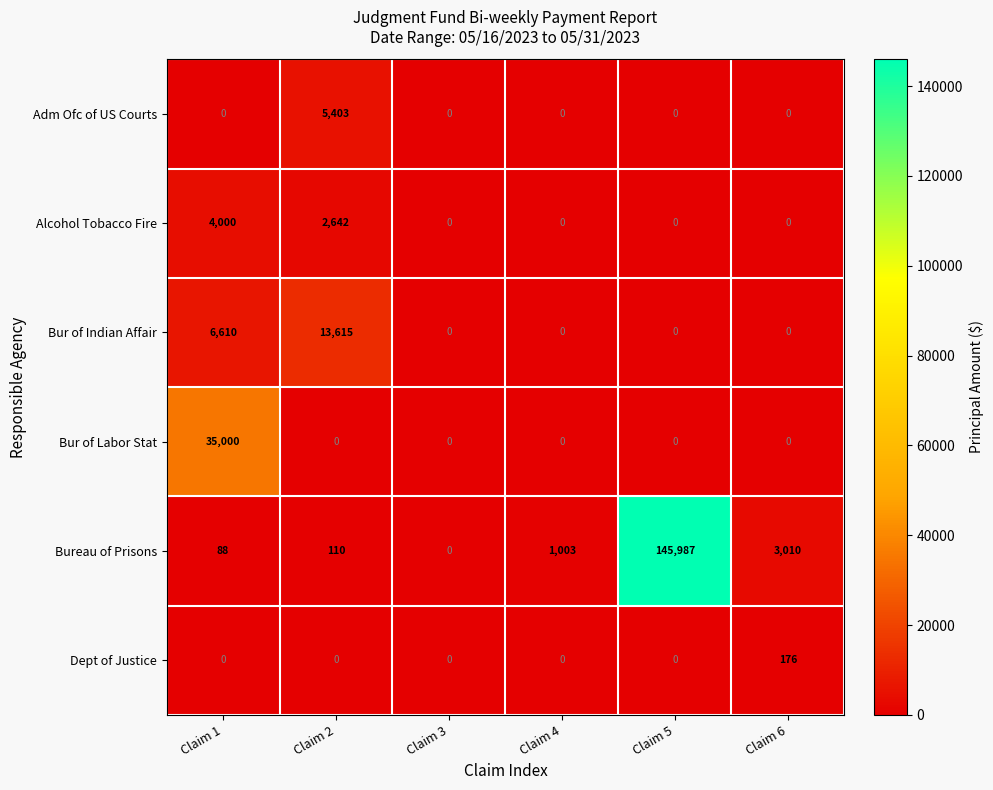

Count the number of categories in the chart.

6